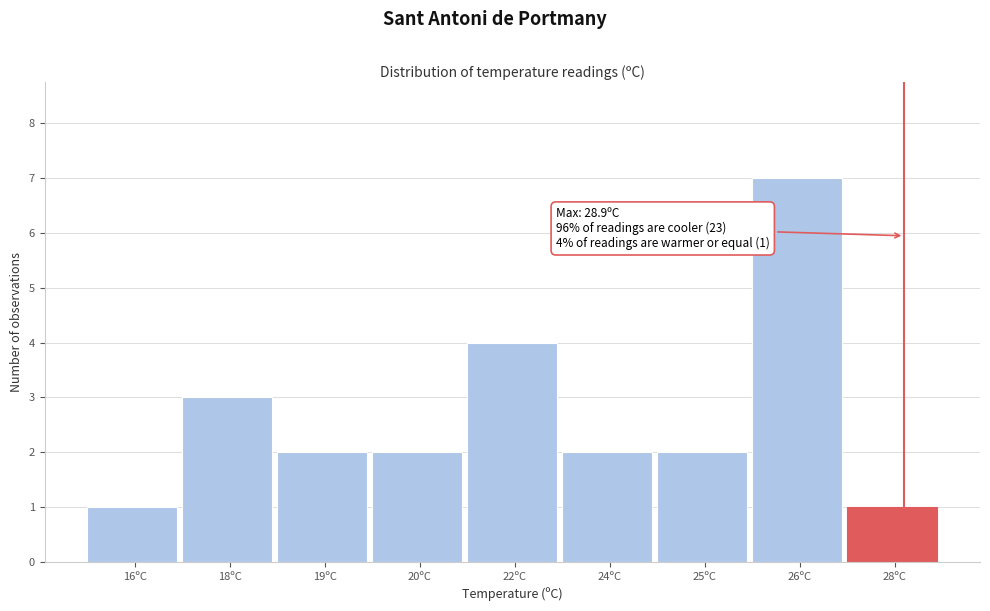

Reading right to left, transcribe all the data shown in this chart.

28ºC=1	26ºC=7	25ºC=2	24ºC=2	22ºC=4	20ºC=2	19ºC=2	18ºC=3	16ºC=1